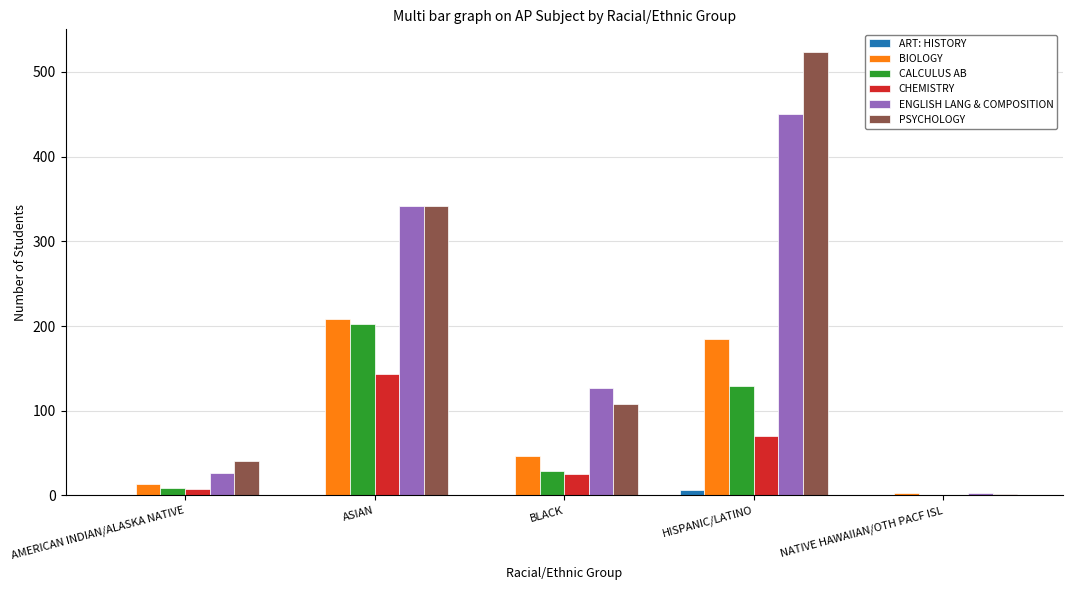

What is the total value across all series at BLACK?

337